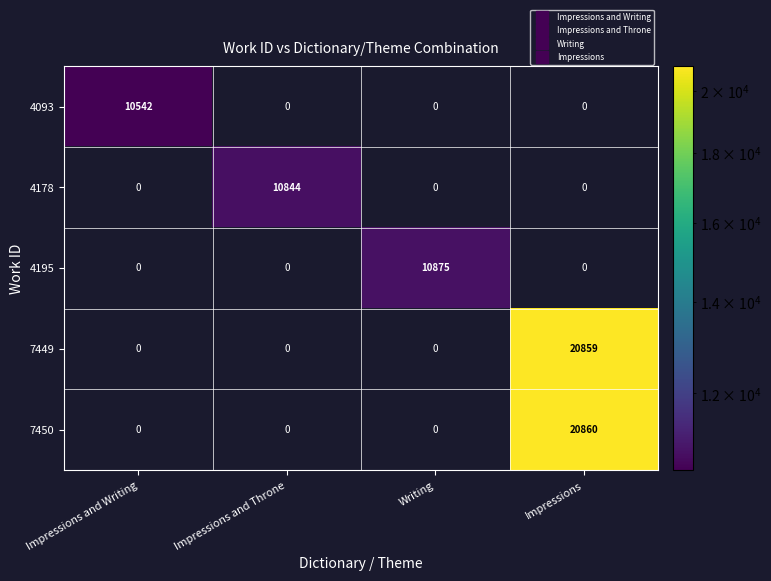

Count the number of categories in the chart.

4